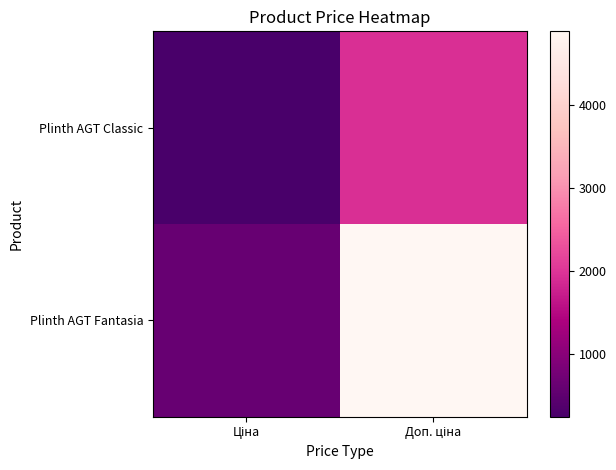

List the series in order of their overall mean, lowest first.

Plinth AGT Classic, Plinth AGT Fantasia